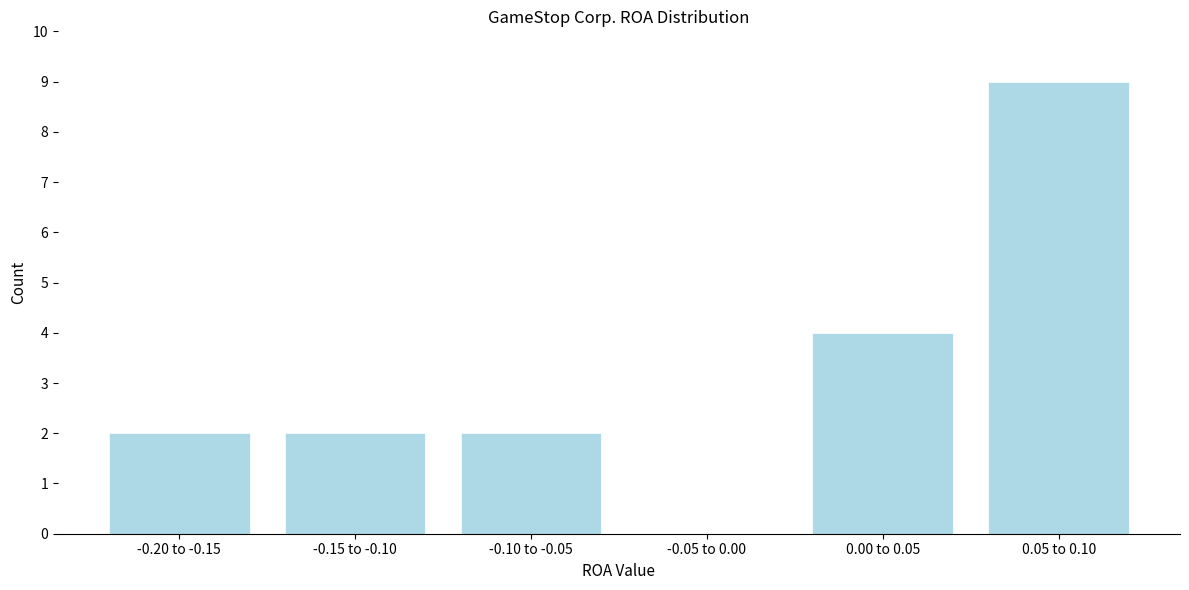

Reading left to right, extract all data points from this chart.

-0.20 to -0.15=2	-0.15 to -0.10=2	-0.10 to -0.05=2	-0.05 to 0.00=0	0.00 to 0.05=4	0.05 to 0.10=9